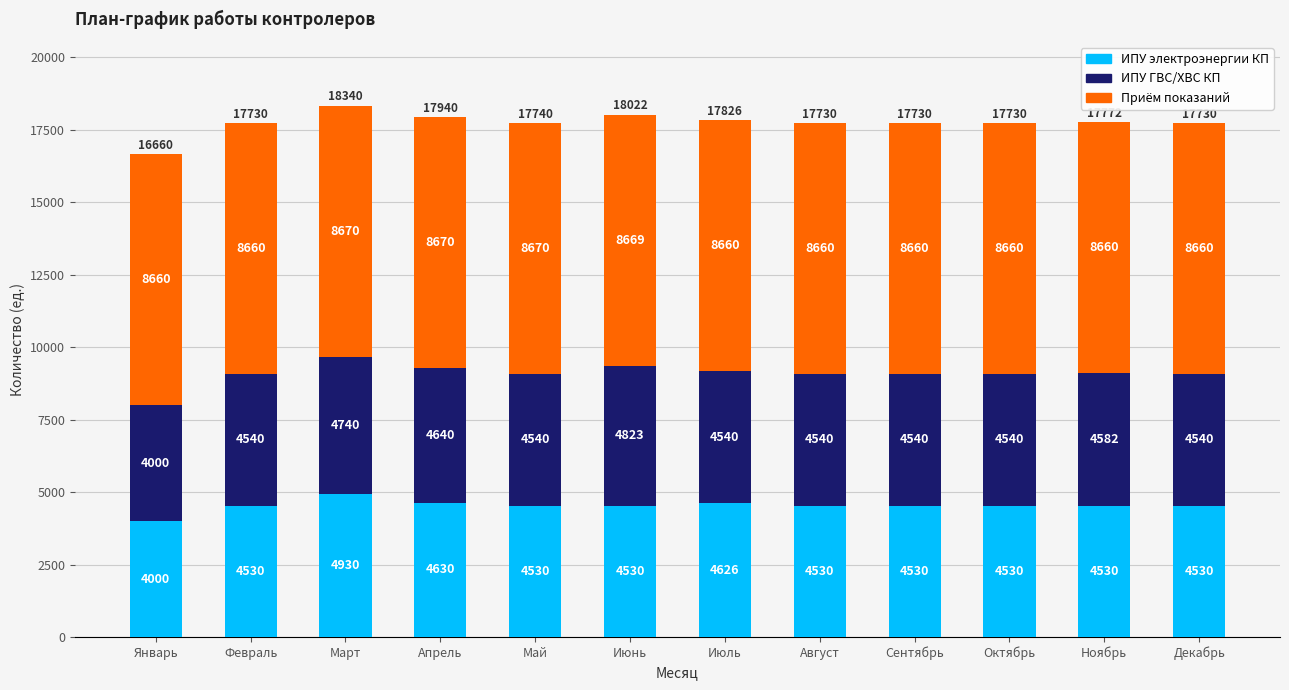

What is the sum of all ИПУ электроэнергии КП values?

54426